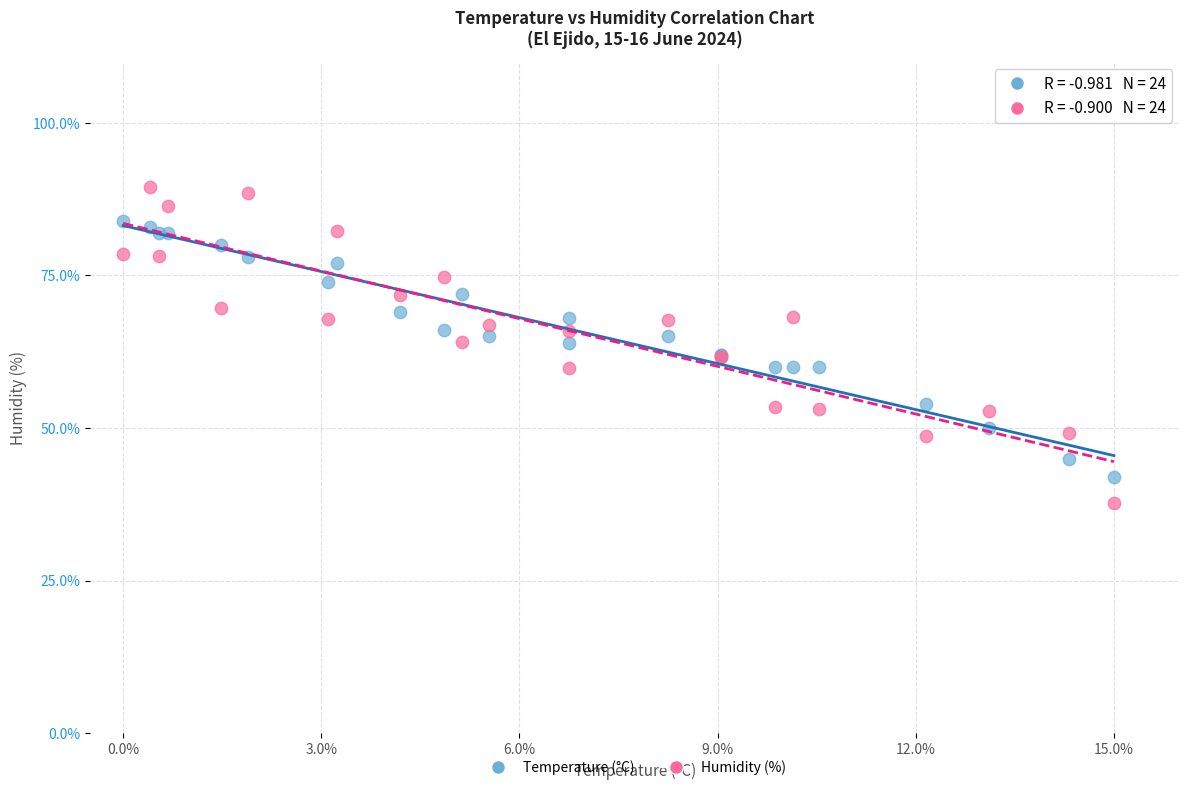

Which series contains the lowest Y value?

Humidity (%)